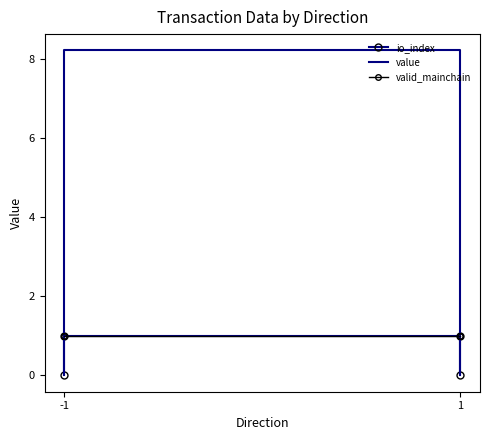

What is the sum of all value values?

16.5